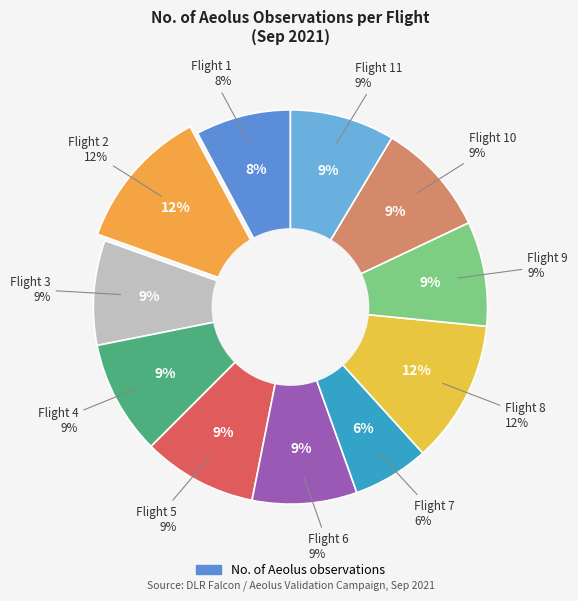

Between Flight 3 and Flight 1, which is larger?

Flight 3